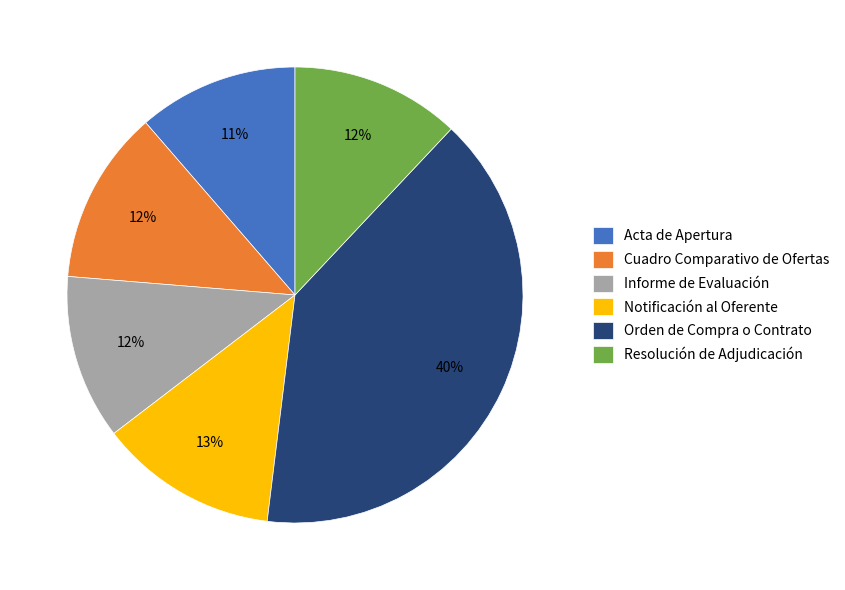

How many slices are in this pie chart?

6